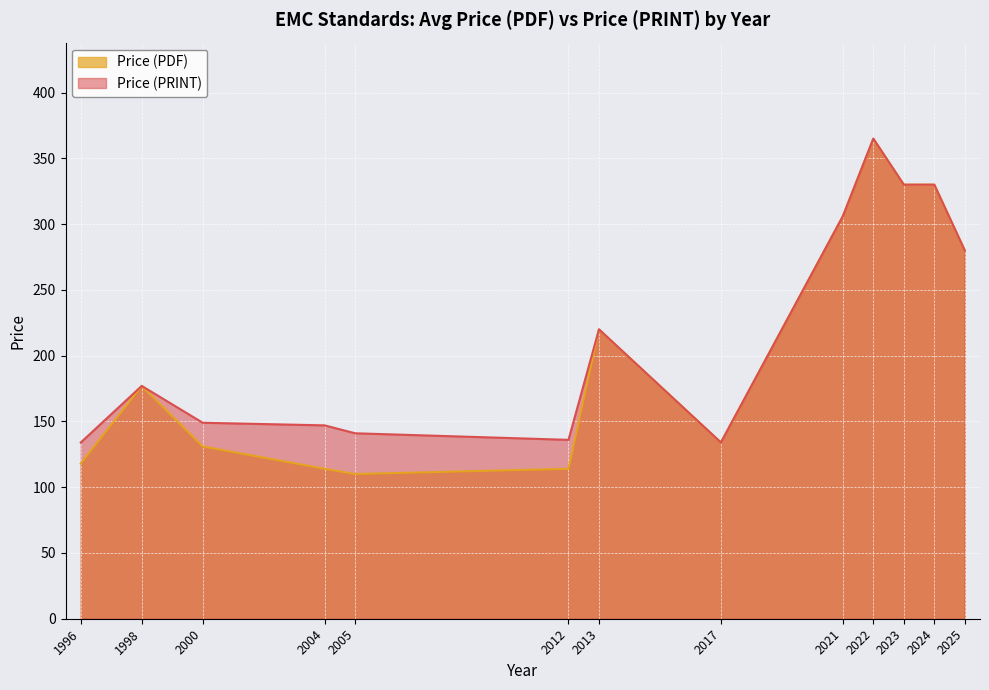

Reading left to right, list all the values displayed in this chart.

Price (PDF): 118	177	131	114	110	114	220	134	306	365	330	330	280
Price (PRINT): 134	177	149	147	141	136	220	134	306	365	330	330	280